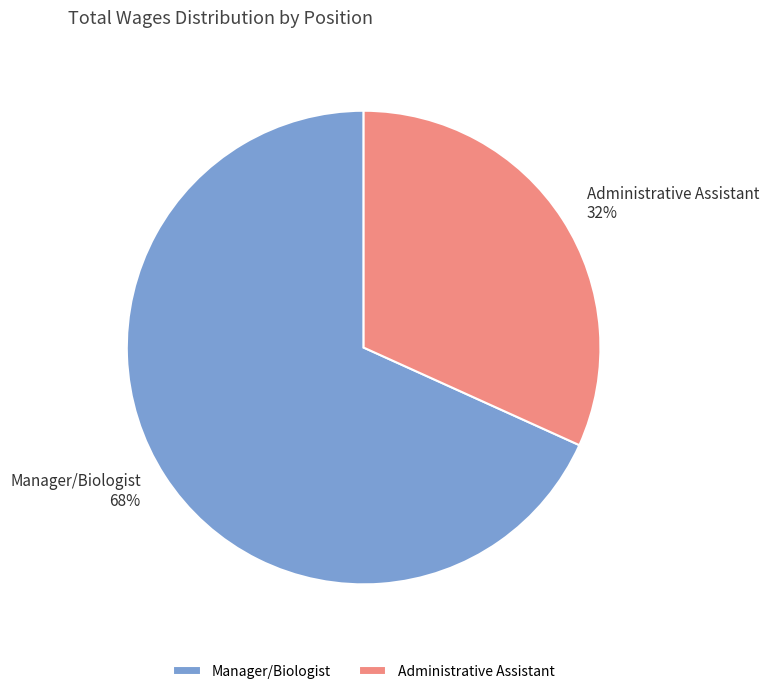

How many slices are in this pie chart?

2